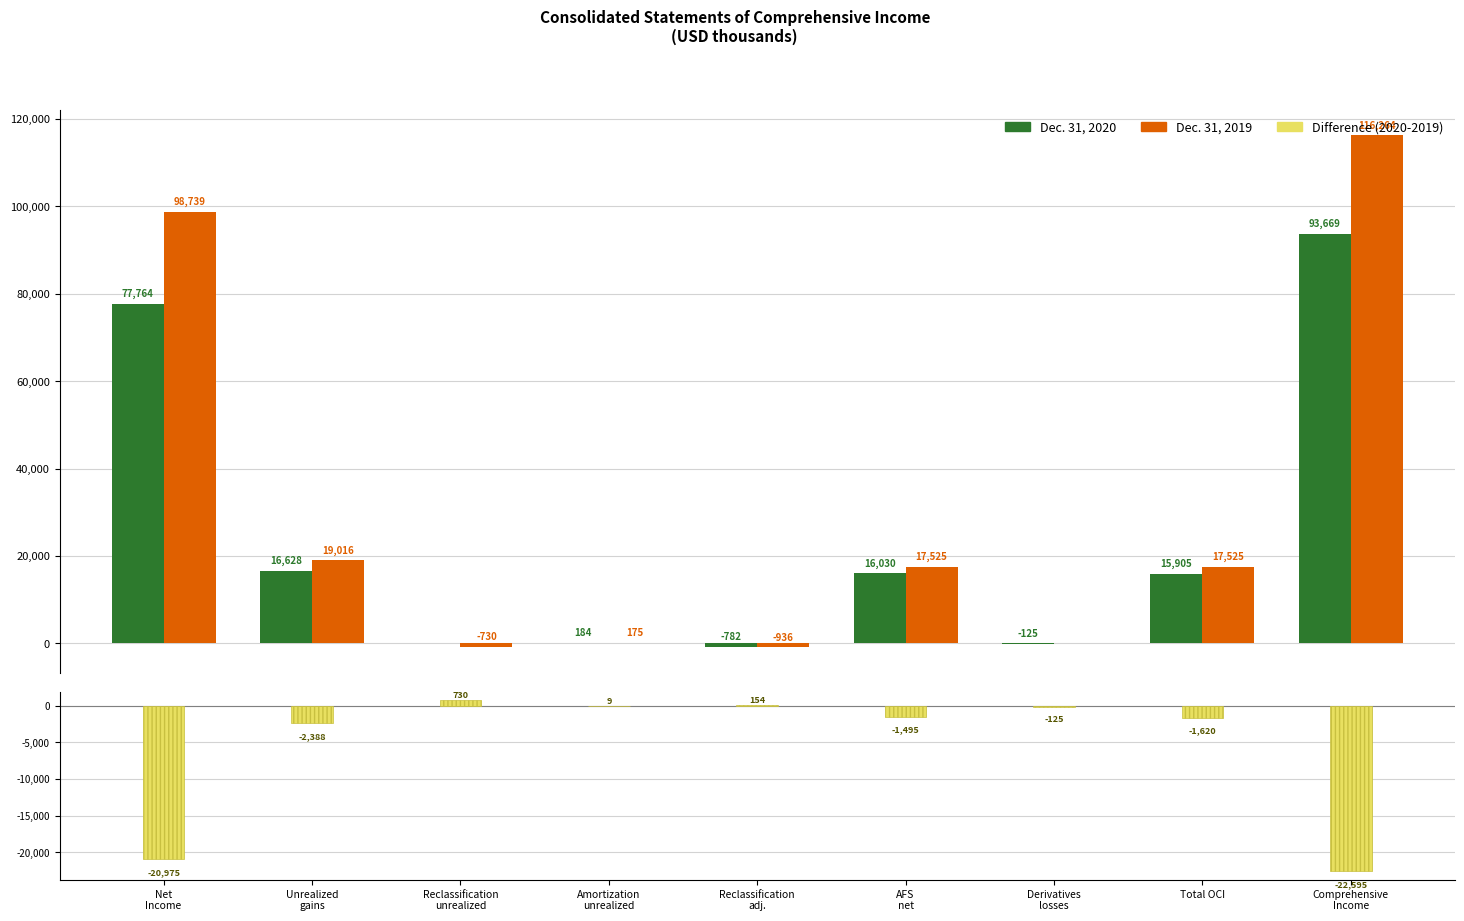

Which category has the highest value across all series?

Comprehensive
Income